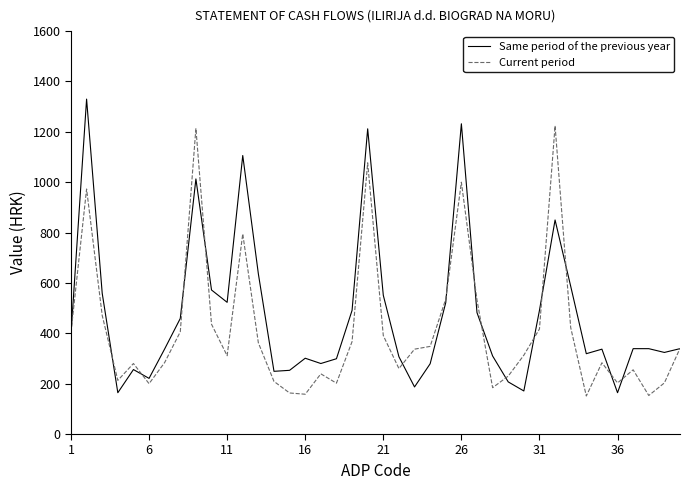

What is the maximum value shown in the chart?

1330